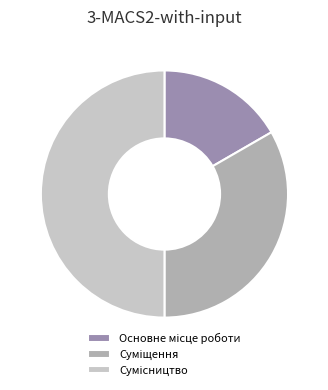

Rank the categories by value from highest to lowest.

Сумісництво, Суміщення, Основне місце роботи